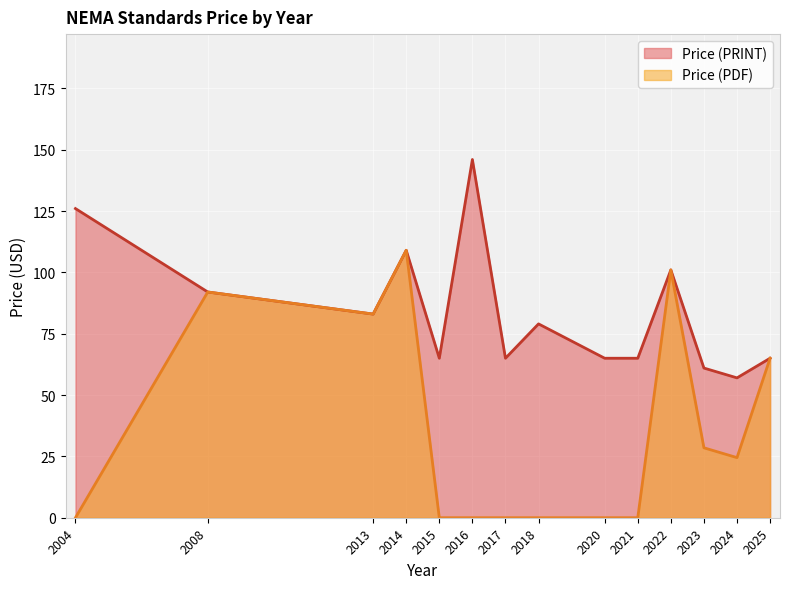

Which label corresponds to the smallest value in the chart?

2018